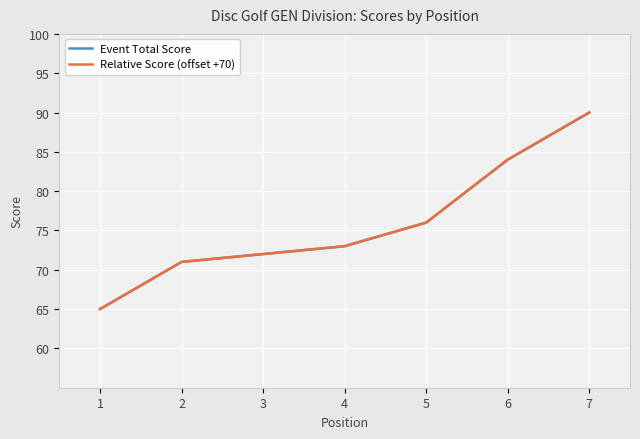

Which series has the largest total across all categories?

Event Total Score